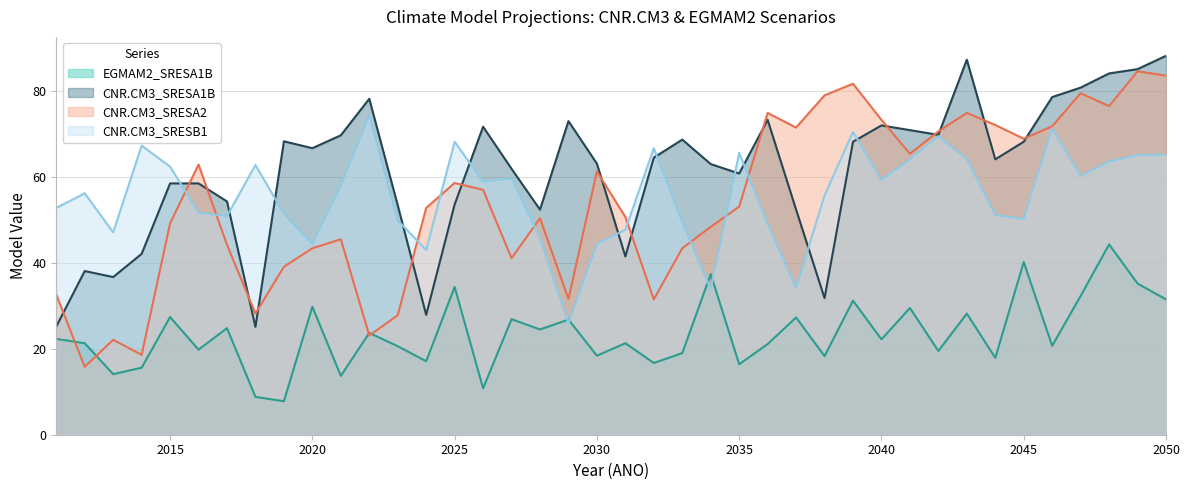

What is the value of the CNR.CM3_SRESB1 point at the 34th from the left?

51.2